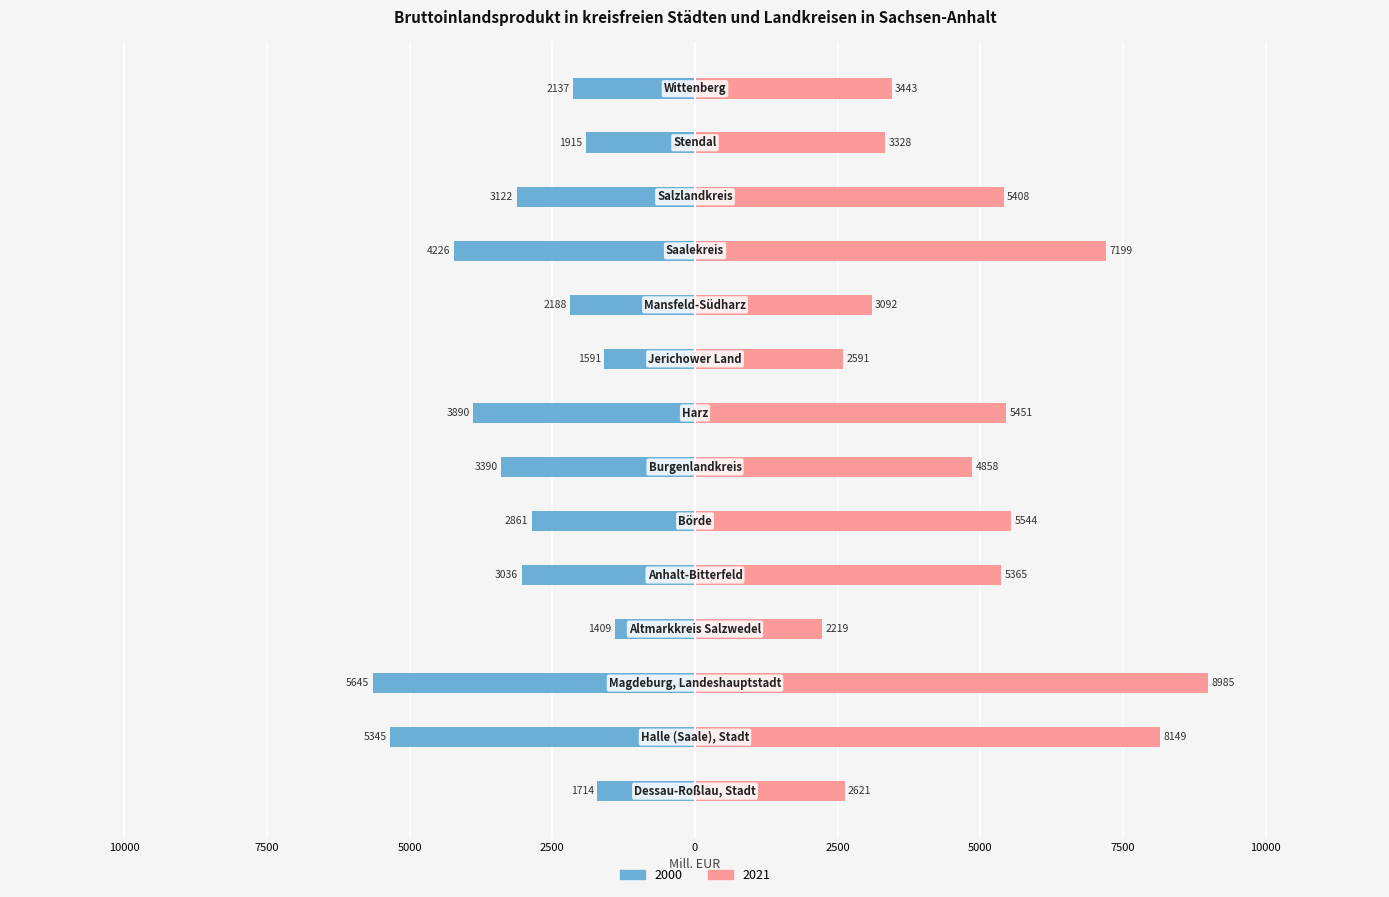

At which label does 2000 first exceed -2861?

Dessau-Roßlau, Stadt